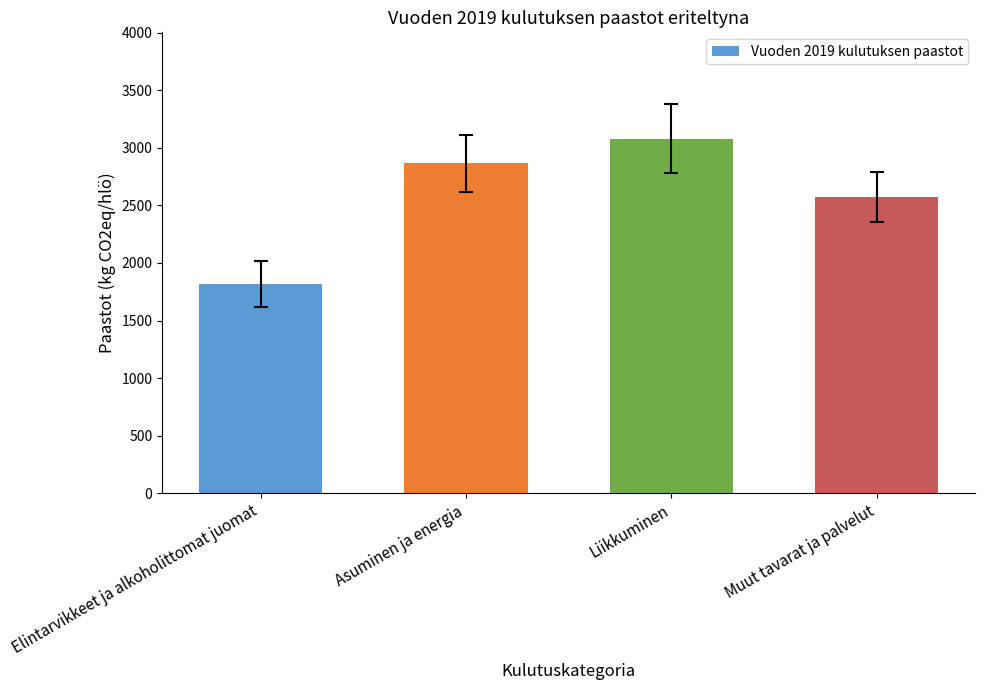

The value at Muut tavarat ja palvelut is 1317.7. True or false?

False